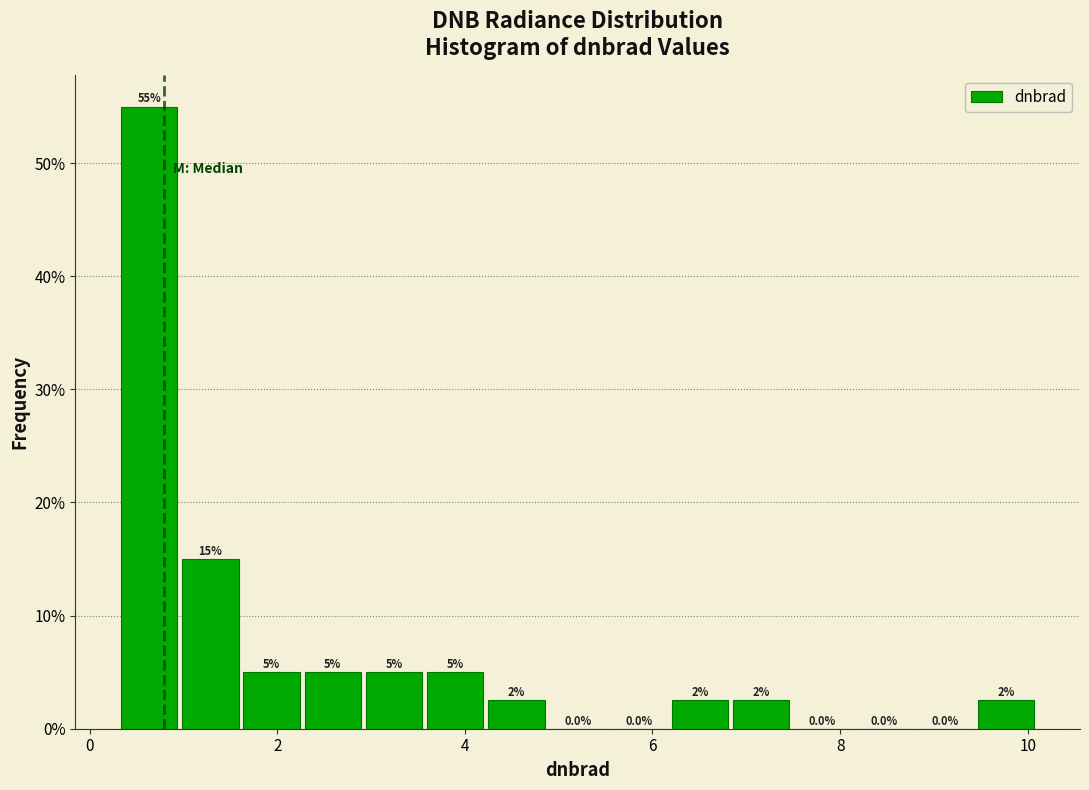

Around what value on the x-axis is the tallest bar? Give the approximate position of its centre, as read against the axis.

0.6